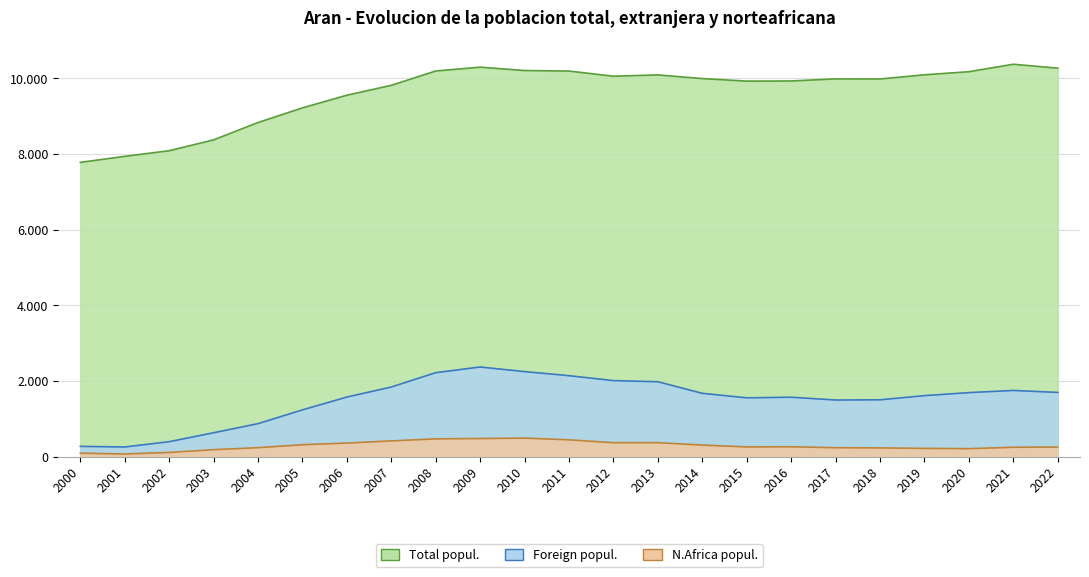

At 2017, list the series in order from largest to smallest.

Total popul., Foreign popul., N.Africa popul.